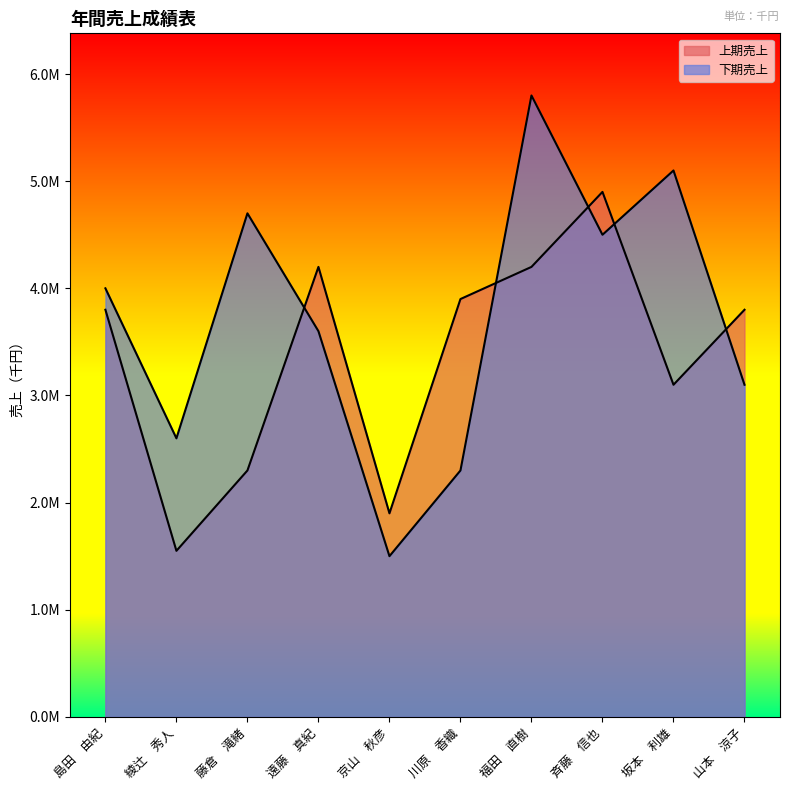

Which category has the highest value in the 下期売上 series?

福田　直樹